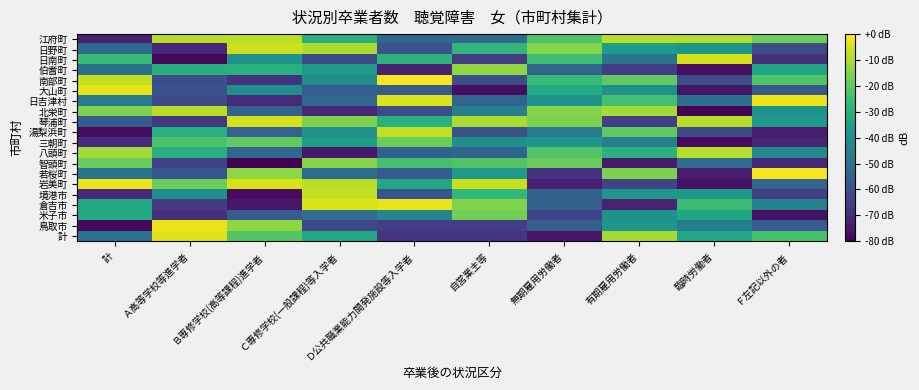

Which category has the highest value across all series?

Ｆ左記以外の者